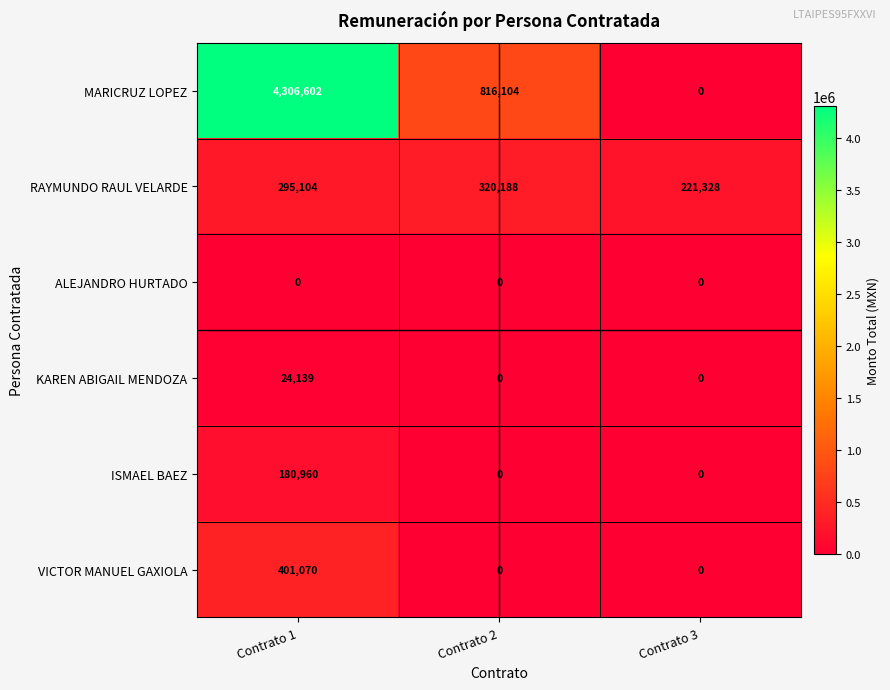

At how many categories does at least one series exceed 132307?

3